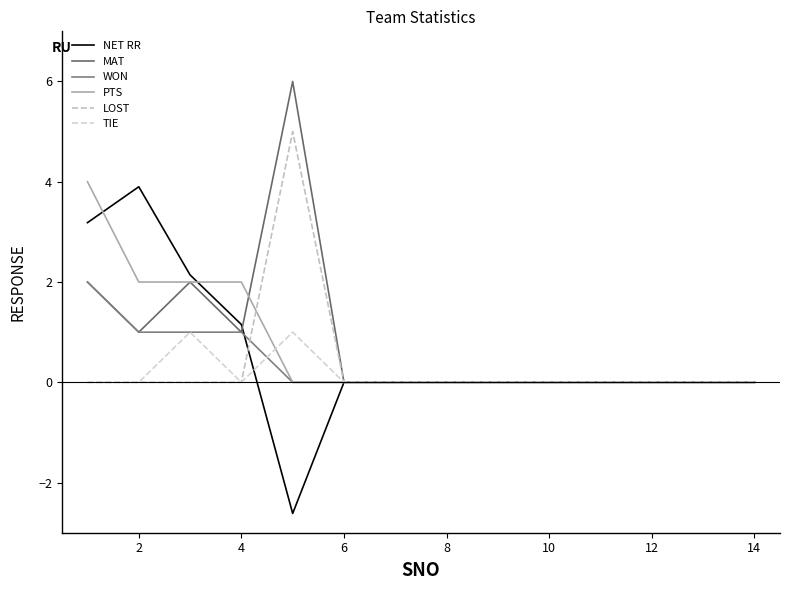

Does the chart have visible grid lines?

No